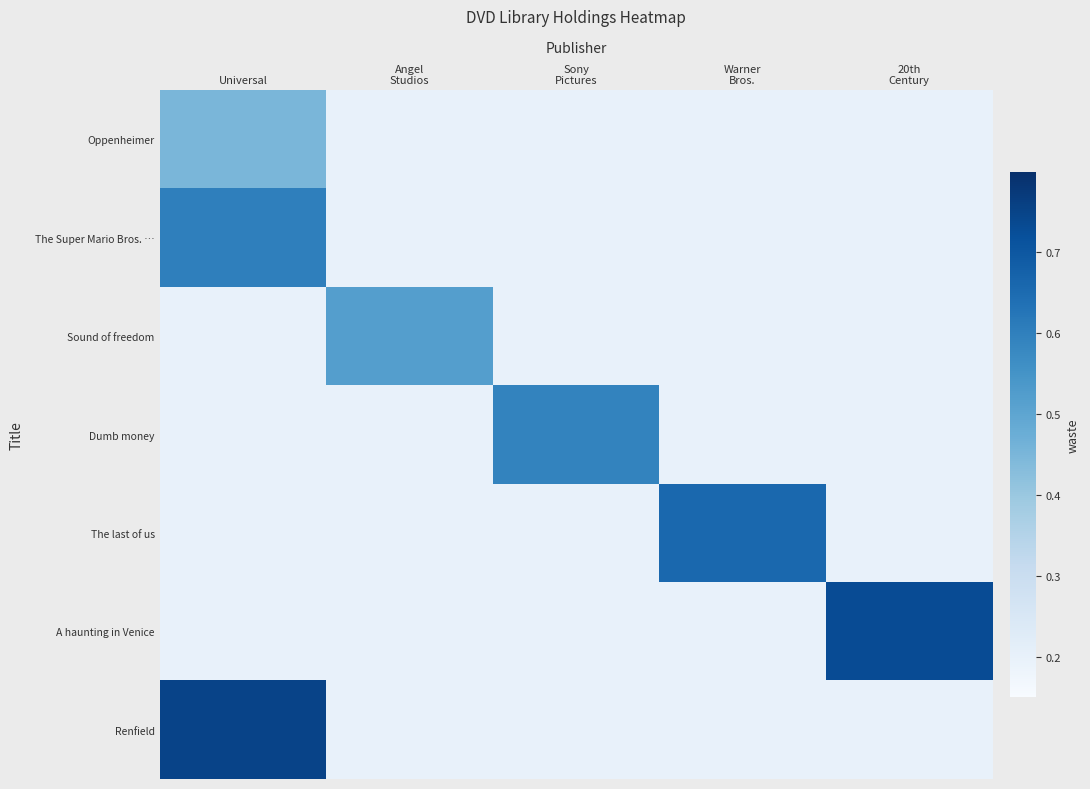

What is the smallest value displayed?

0.2